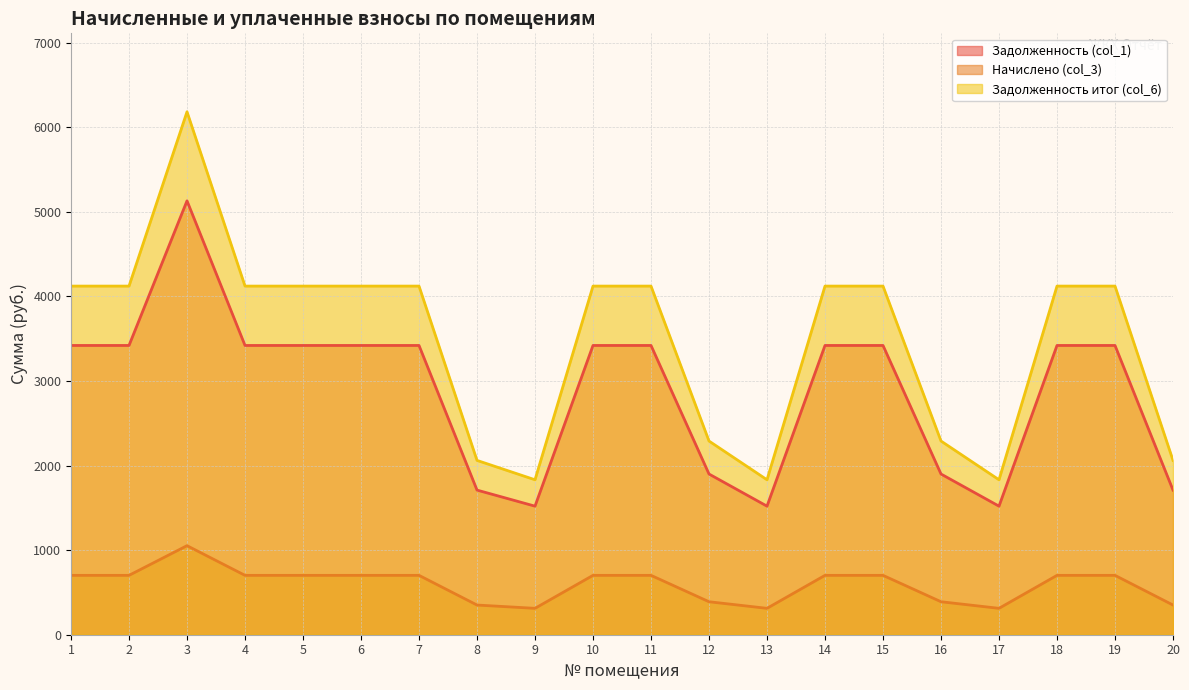

Which category has the highest value across all series?

3